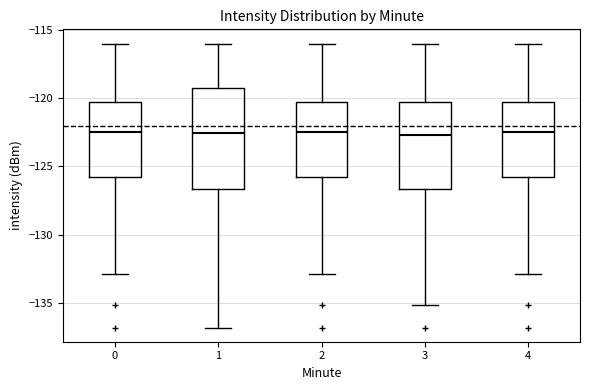

Reading left to right, transcribe this box plot: for each box, give where its median line is, the range the box spans, and where its two whiskers end, as read against the y-axis. The values are not printed on the chart, so give them approximately, as read against the axis.

0: median -122.5, box -126.0 to -120.5, whiskers -133.0 to -116.0
1: median -122.5, box -126.5 to -119.5, whiskers -137.0 to -116.0
2: median -122.5, box -126.0 to -120.5, whiskers -133.0 to -116.0
3: median -122.5, box -126.5 to -120.5, whiskers -135.0 to -116.0
4: median -122.5, box -126.0 to -120.5, whiskers -133.0 to -116.0